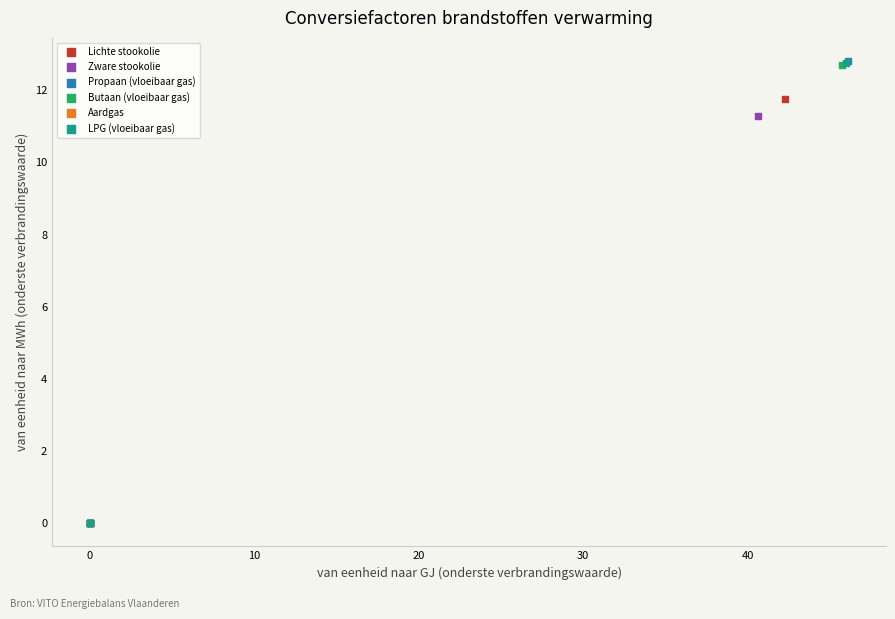

Which series has the widest spread of Y values?

Propaan (vloeibaar gas)